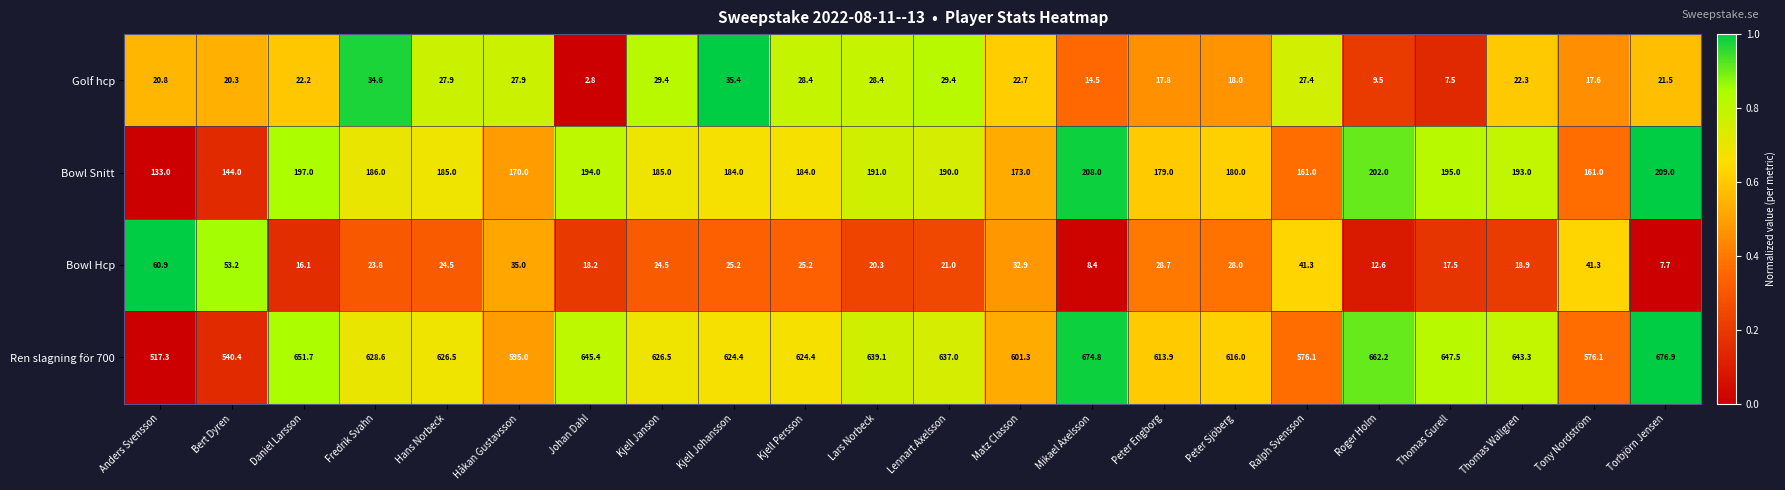

Which series changed the most between Tony Nordström and Torbjörn Jensen?

Ren slagning för 700